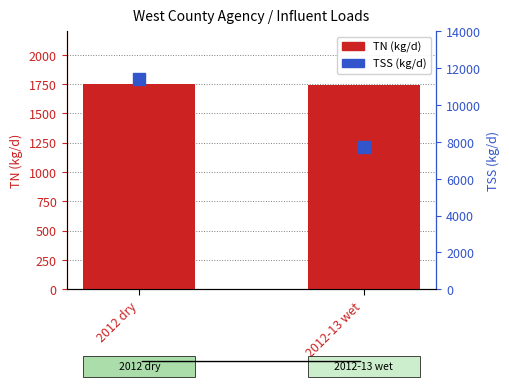

How many groups of bars are there?

2